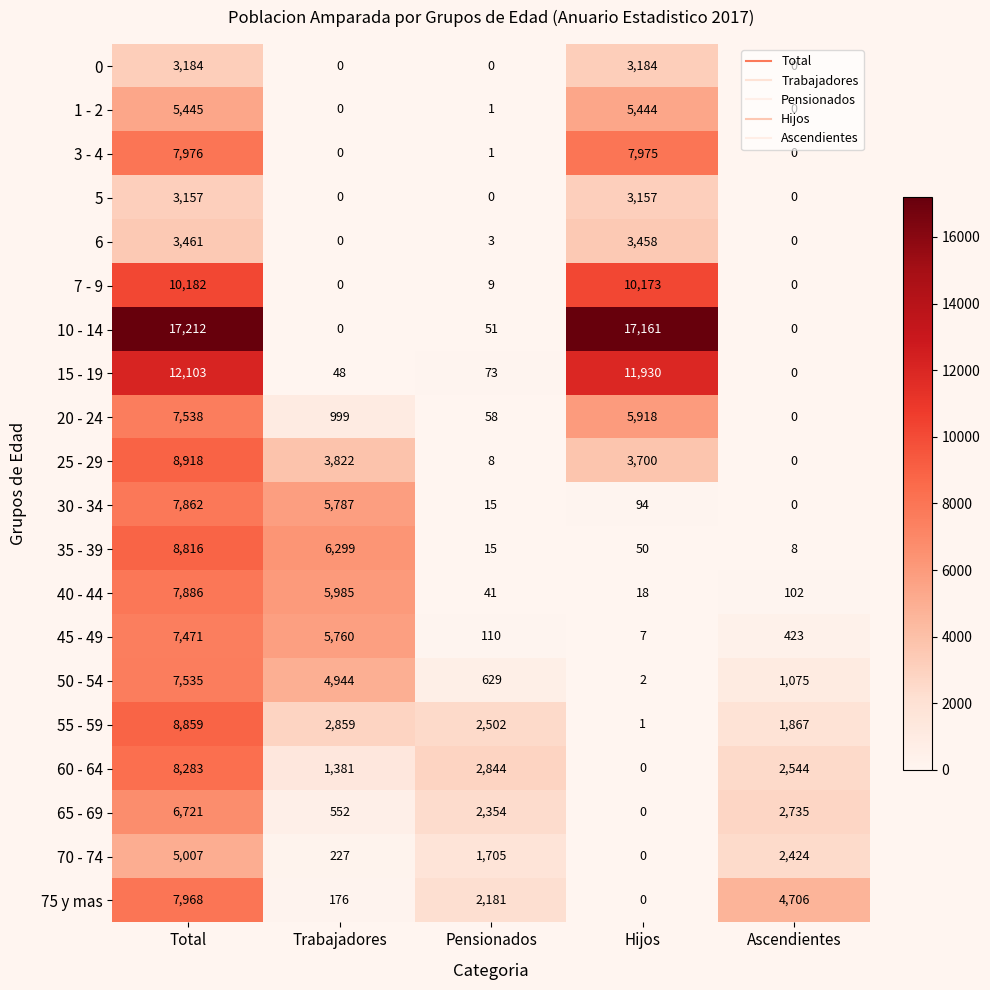

Which series has the largest range (max minus min)?

10 - 14